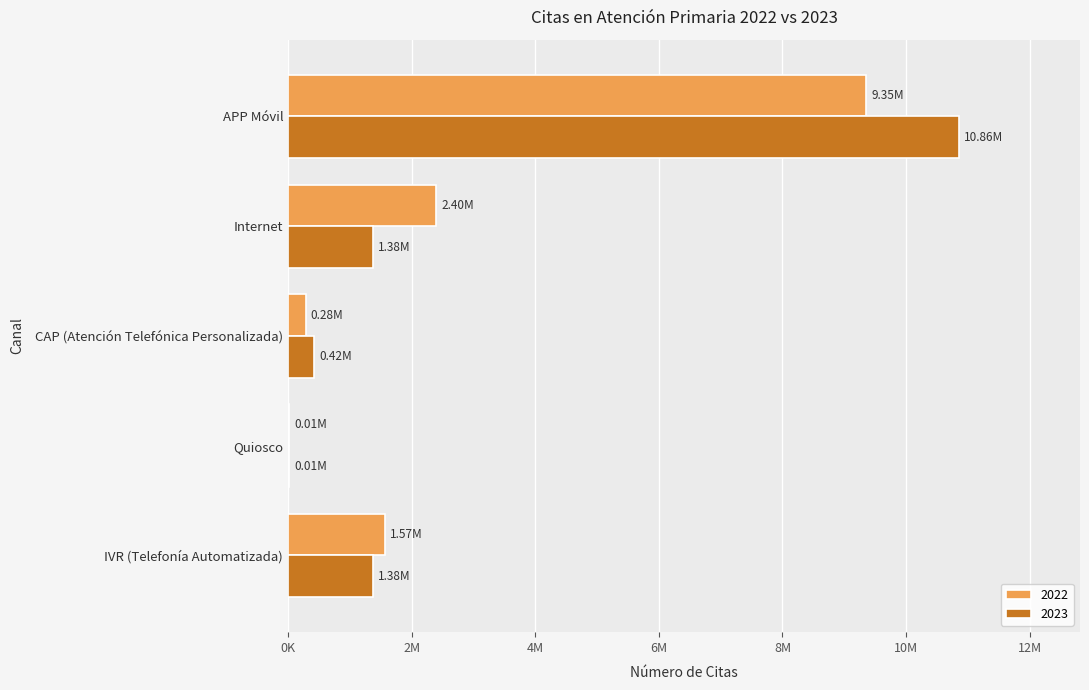

What is the maximum value shown in the chart?

10860571